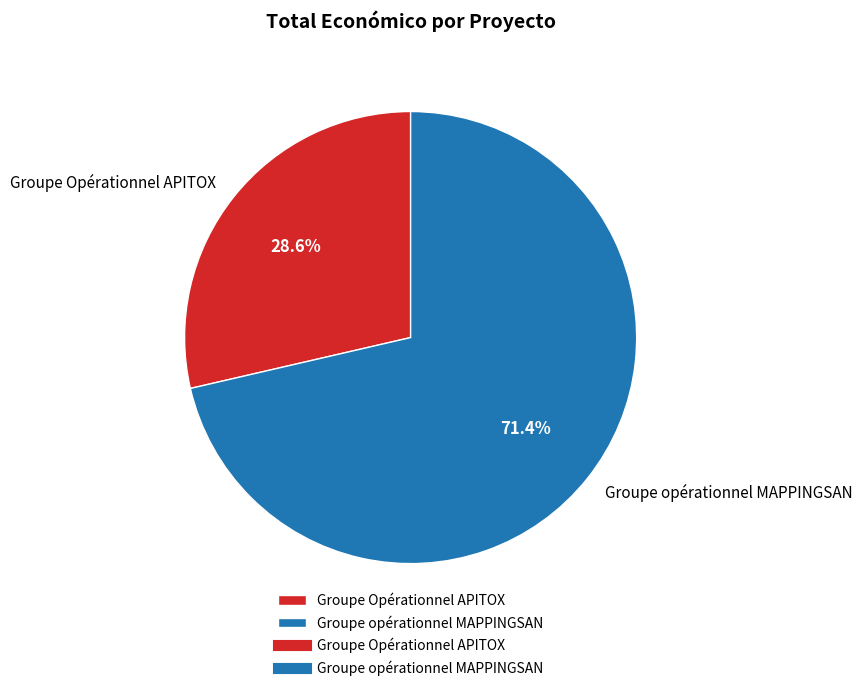

To the nearest percent, what is the average slice percentage?

50%